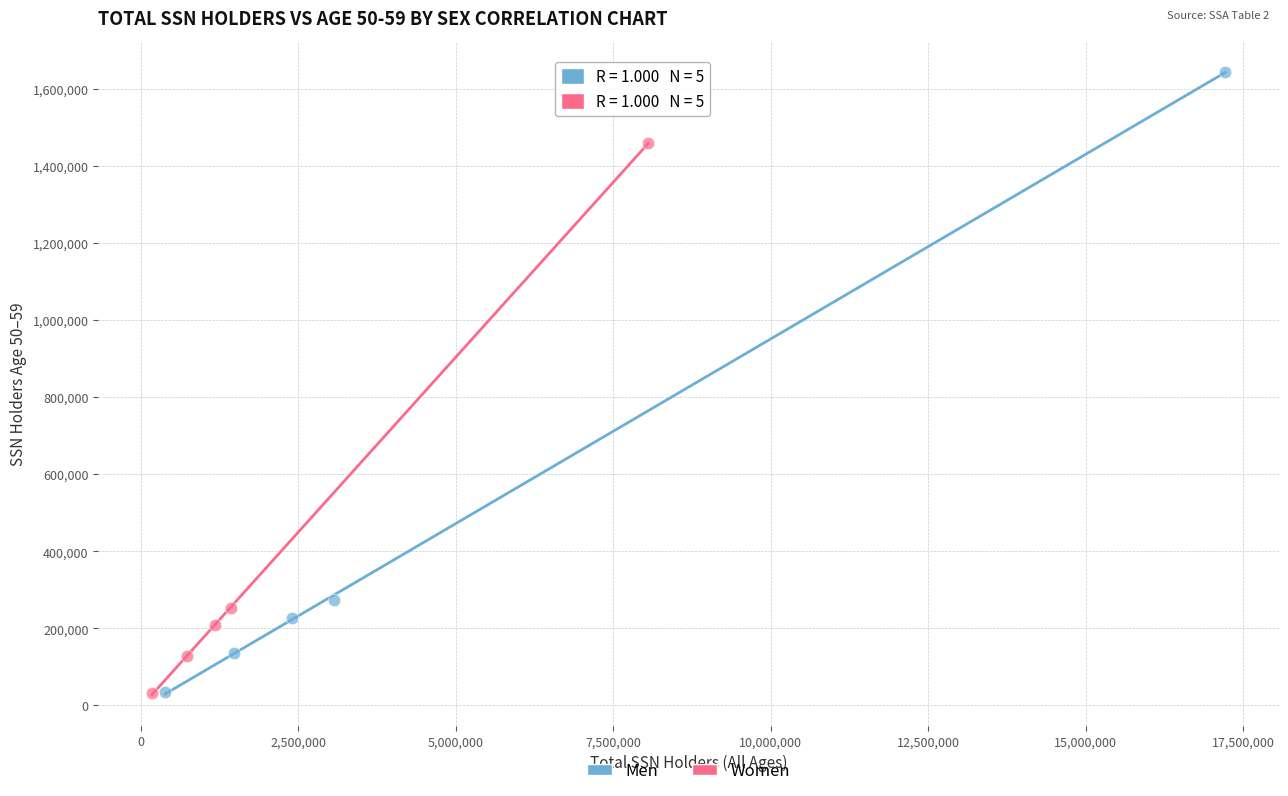

Which series contains the highest Y value?

Men